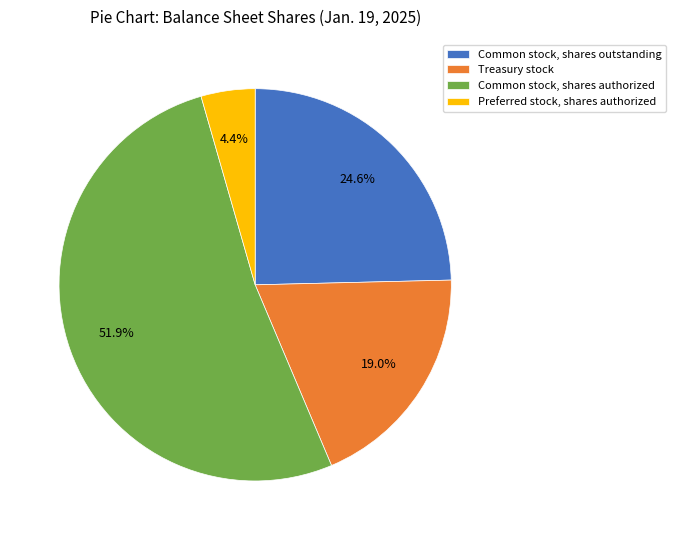

What percentage is the Preferred stock, shares authorized slice, to the nearest percent?

4%